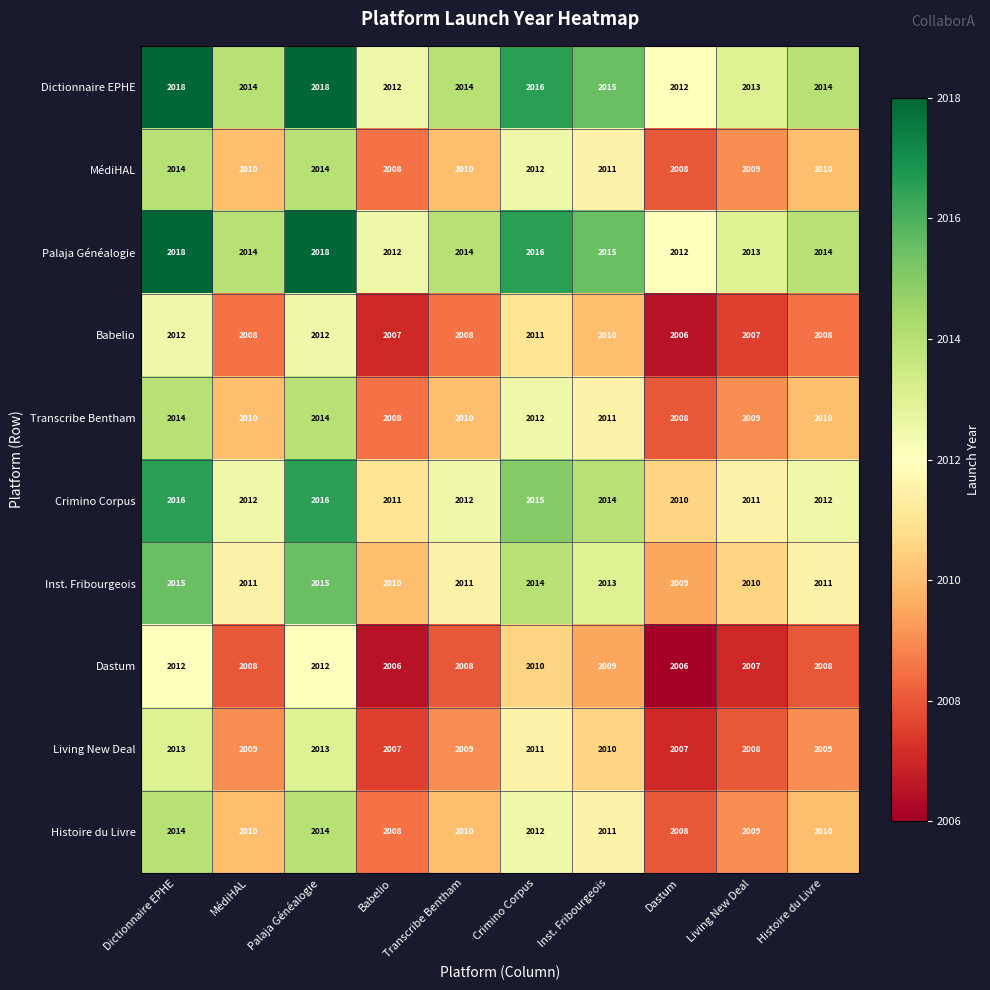

What is the spread (max minus min) of values at Babelio?

6